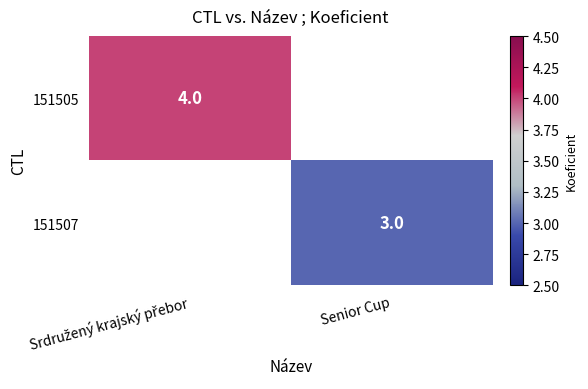

The value of 151507 at Senior Cup is 3. True or false?

True